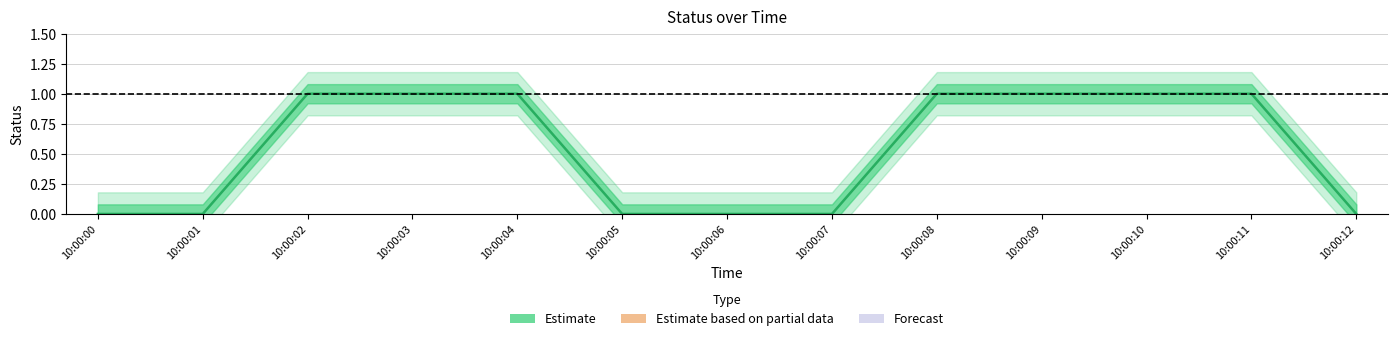

Count the number of data series in this chart.

1